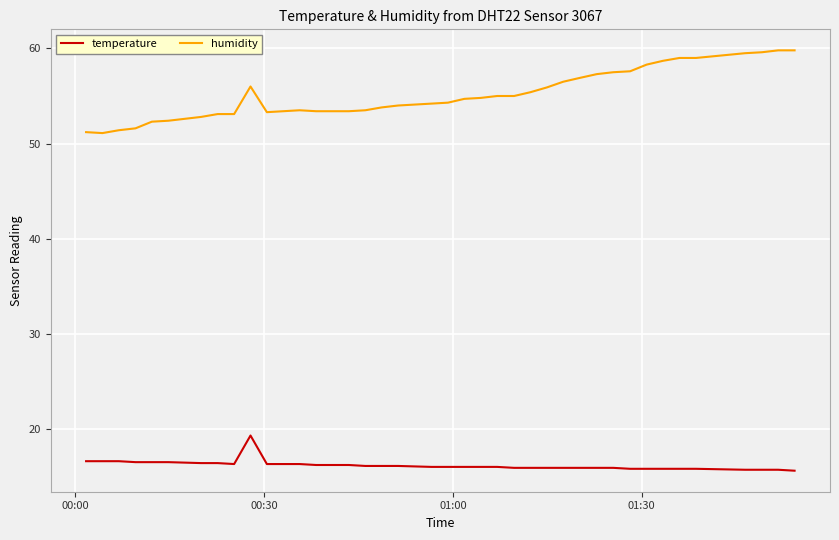

True or false: temperature and humidity intersect in this chart.

False